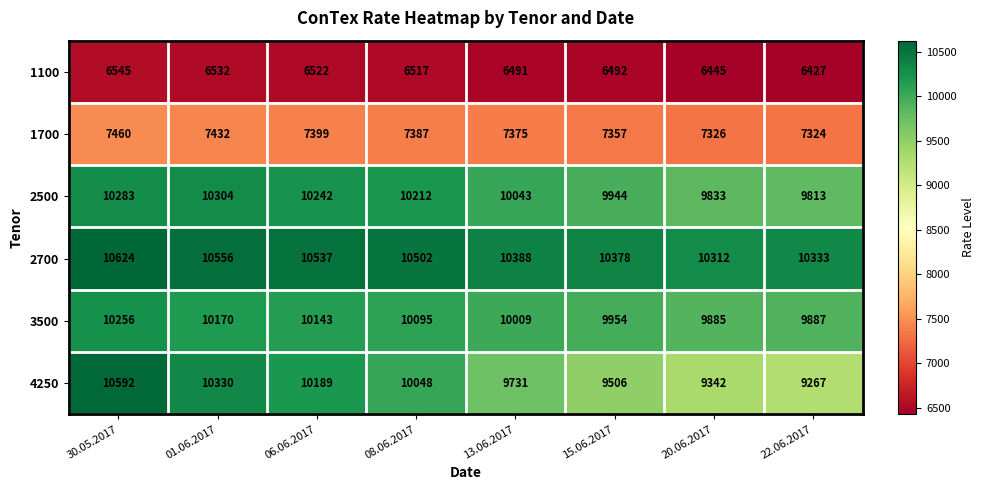

True or false: 2700 has a value of 10556 at 01.06.2017.

True